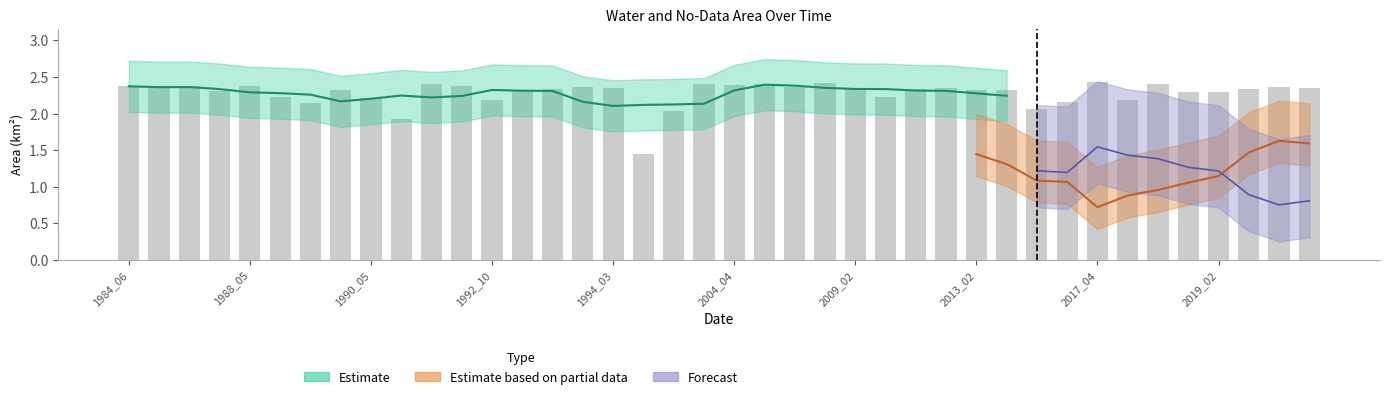

Reading right to left, list all the values displayed in this chart.

2.4	2.4	2.3	2.3	2.3	2.4	2.2	2.4	2.2	2.1	2.3	2.3	2.4	2.3	2.2	2.3	2.4	2.4	2.4	2.4	2.4	2.0	1.4	2.4	2.4	2.3	2.3	2.2	2.4	2.4	1.9	2.2	2.3	2.1	2.2	2.4	2.3	2.4	2.4	2.4